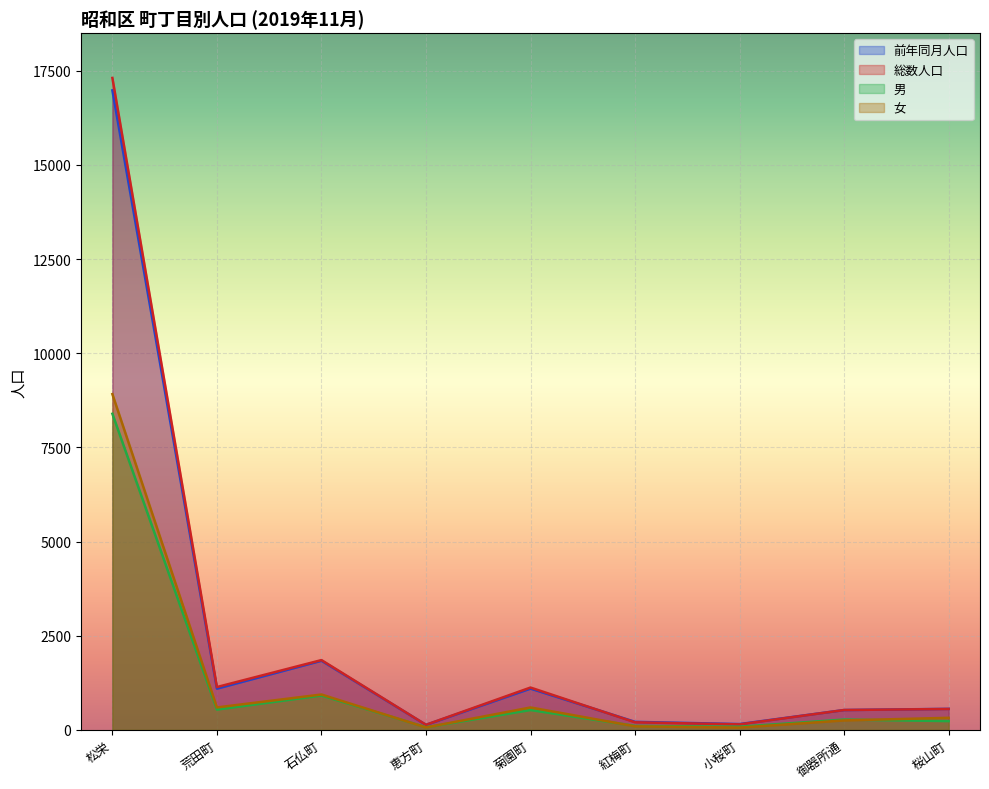

The 女 series shows 832 at 菊園町. True or false?

False